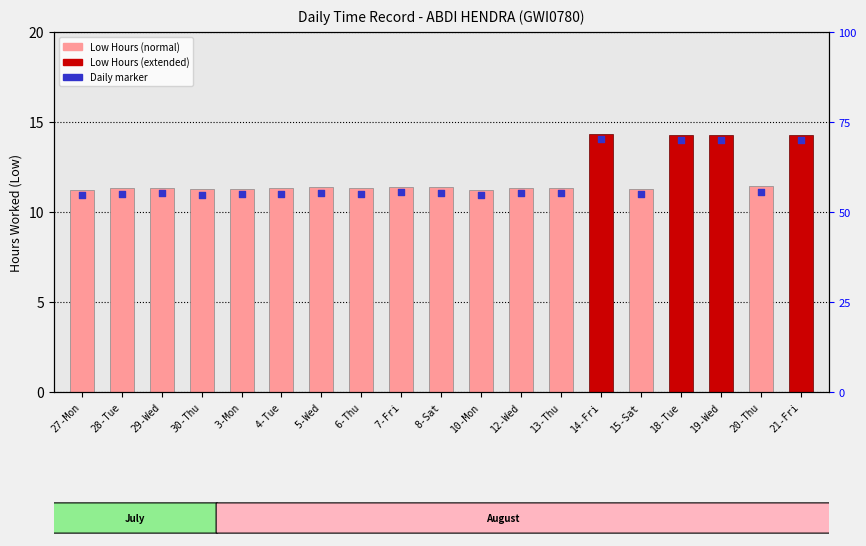

Which series reaches the minimum Y coordinate?

Daily marker